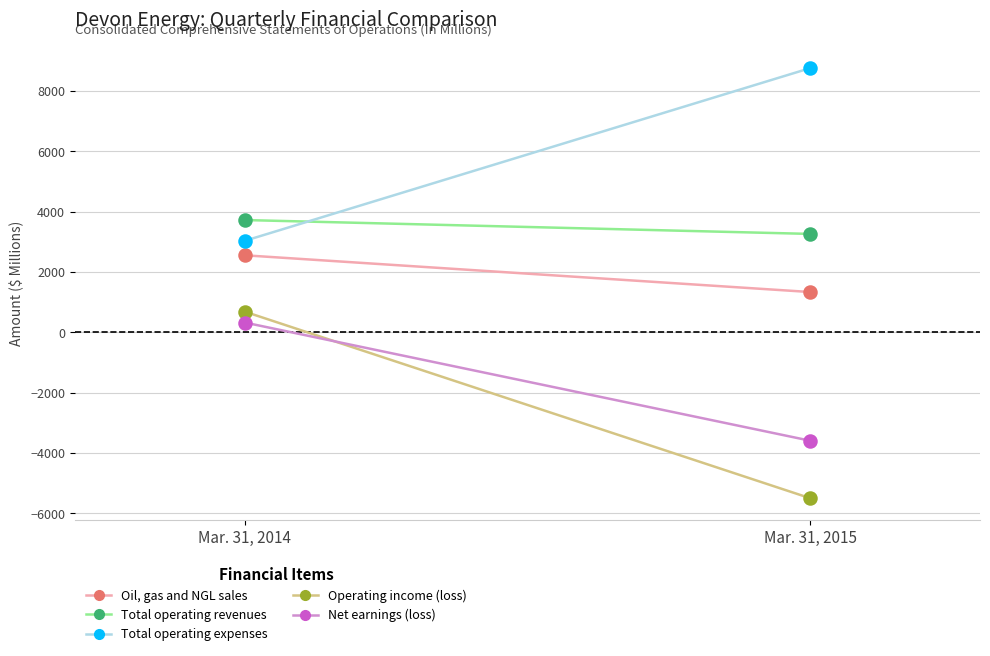

What is the total value across all series at Mar. 31, 2015?

4280